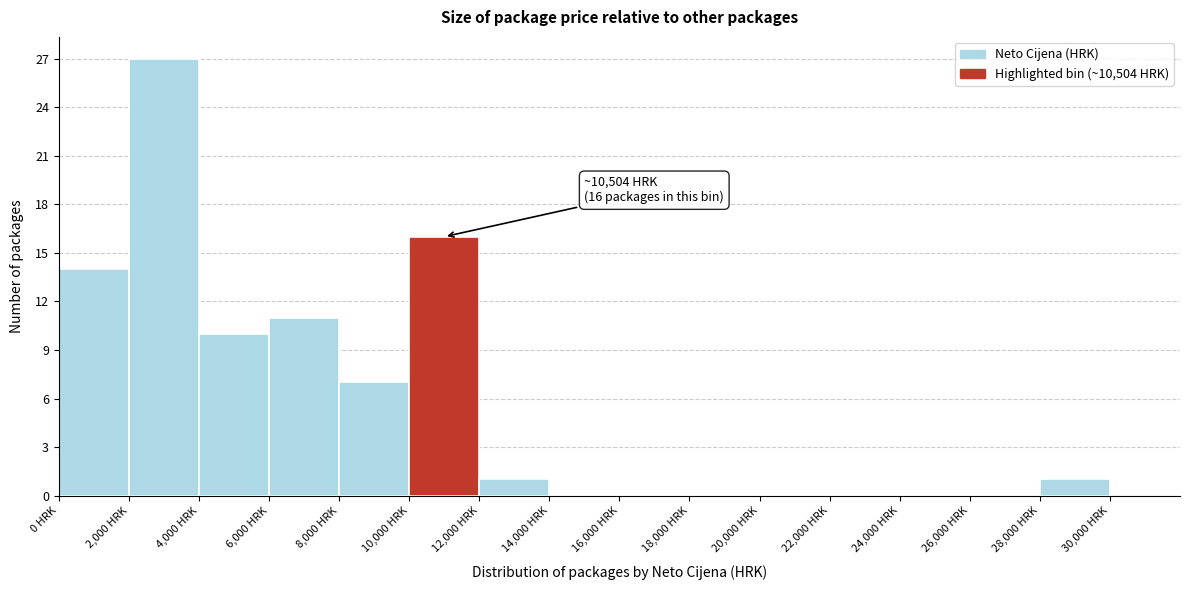

Which range on the x-axis has the tallest bar?

2000 to 4000